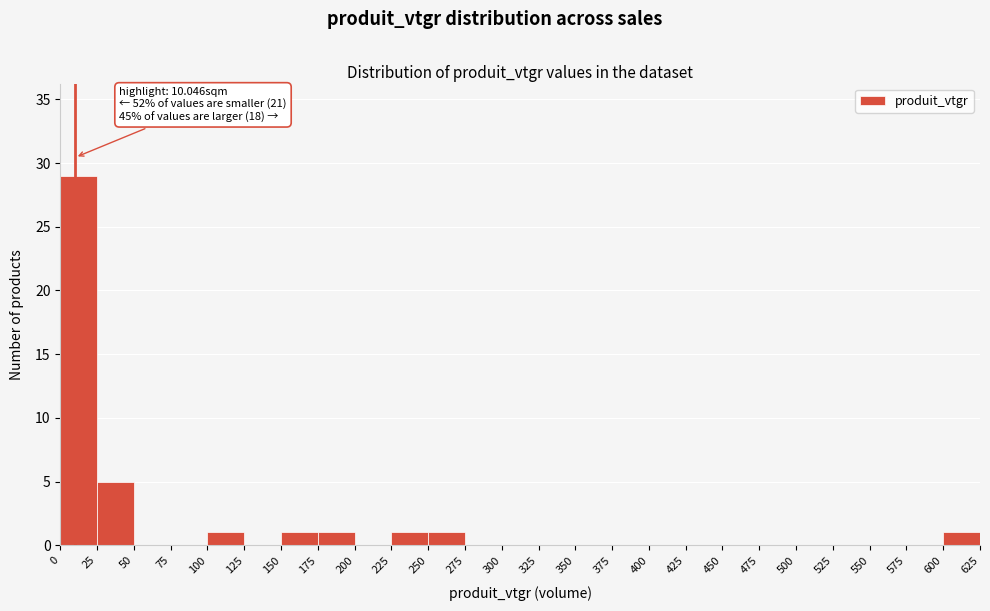

Which range on the x-axis has the tallest bar?

0 to 25